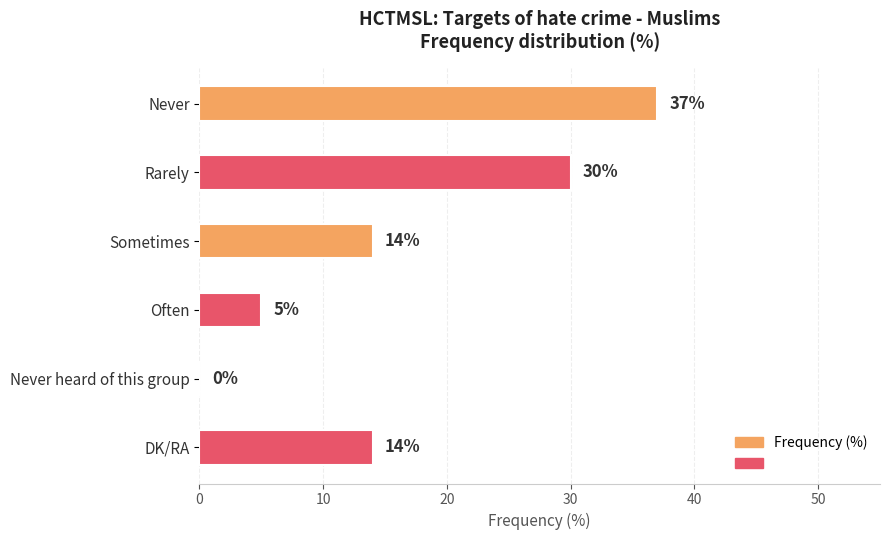

What is the sum of all values?

100